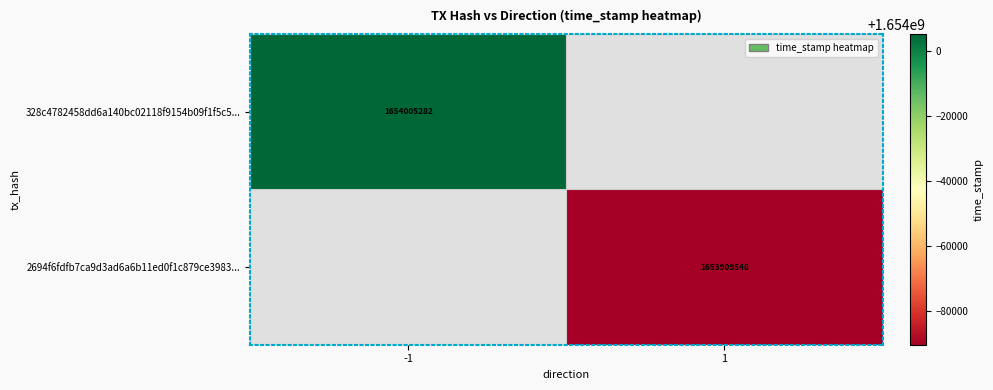

Is it true that 328c4782458dd6a140bc02118f9154b09f1f5c5... equals 1654005282 at -1?

True